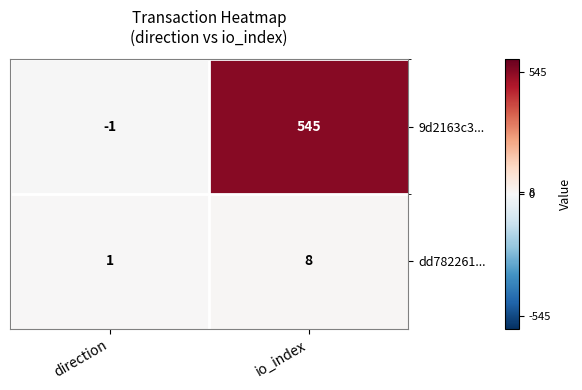

Which series has the largest total across all categories?

9d2163c3...